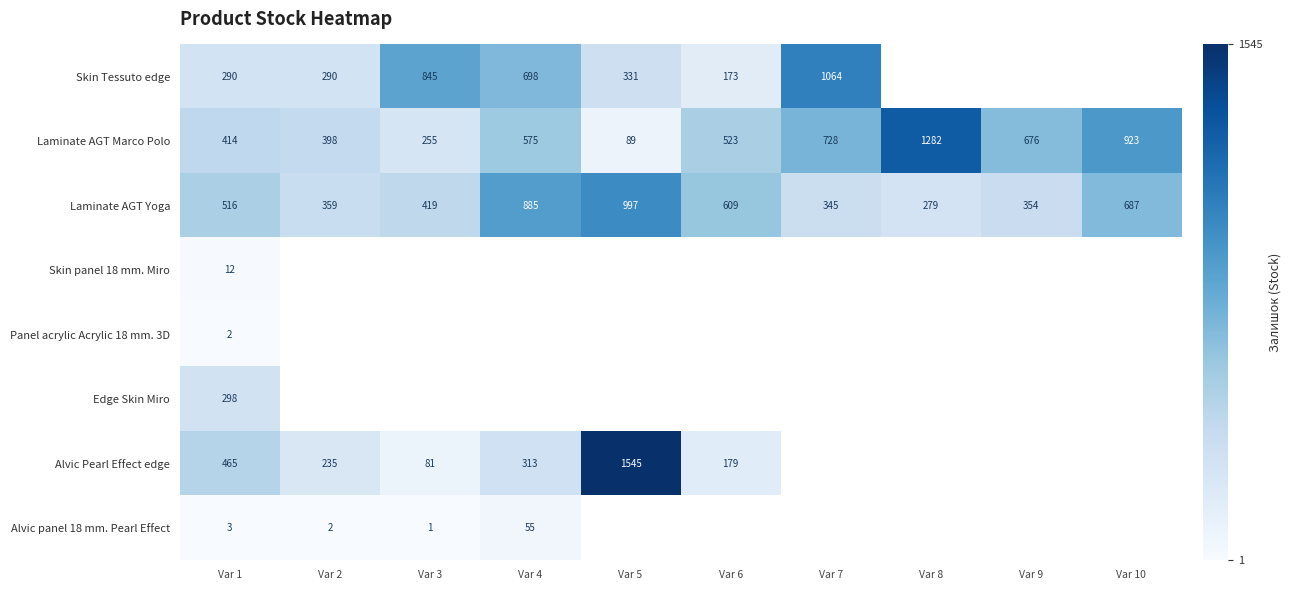

What is the lowest value of the Laminate AGT Yoga series?

279